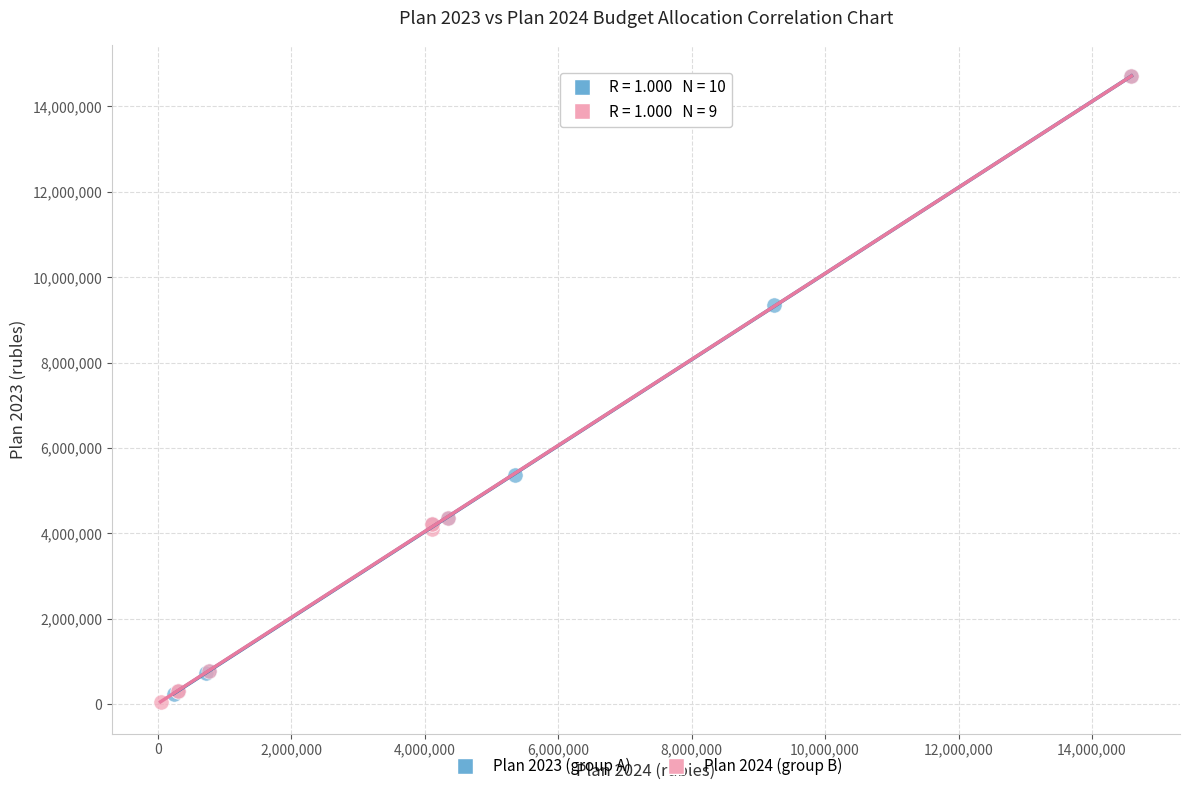

What are all the series names shown in the legend?

Plan 2023 (group A), Plan 2024 (group B)